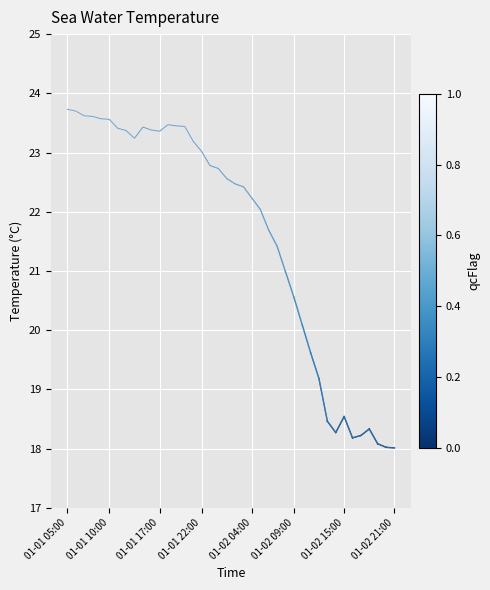

What is the greatest value displayed?

23.7